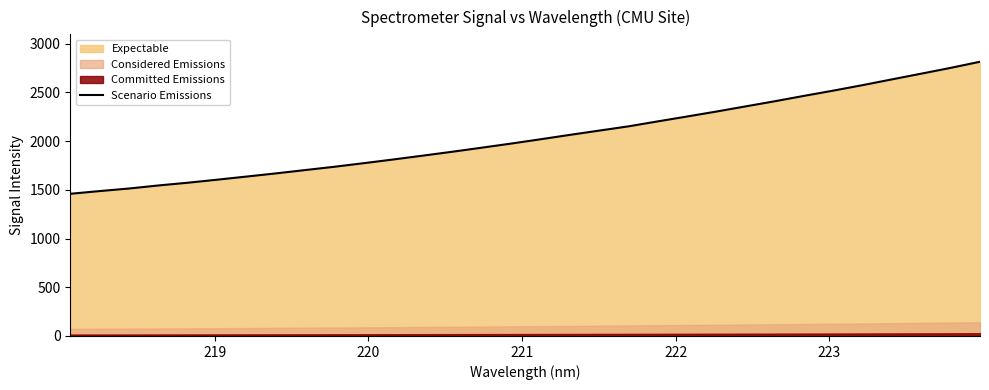

What is the value of the 16th point from the left?

1974.1